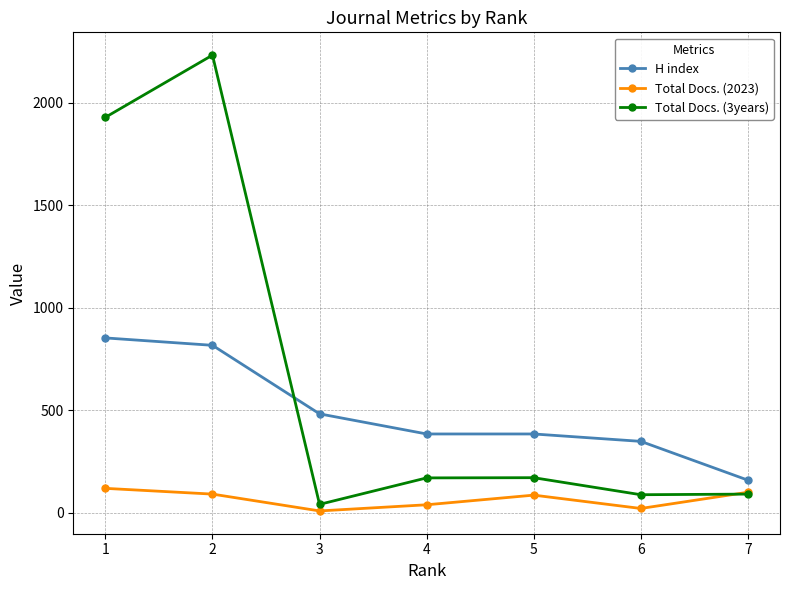

What is the difference between the Total Docs. (3years) values at 2 and 5?

2059